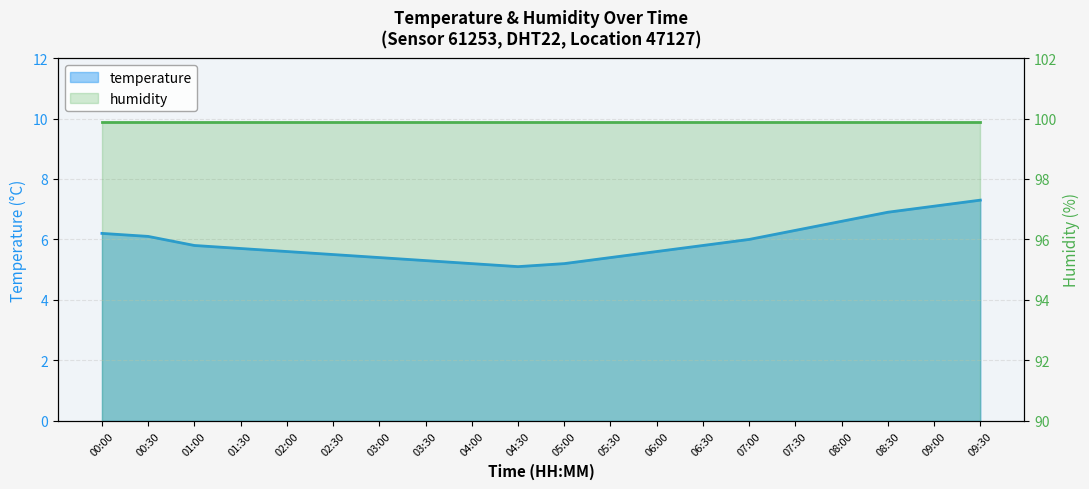

What is the difference between the second highest and second lowest values?

1.9